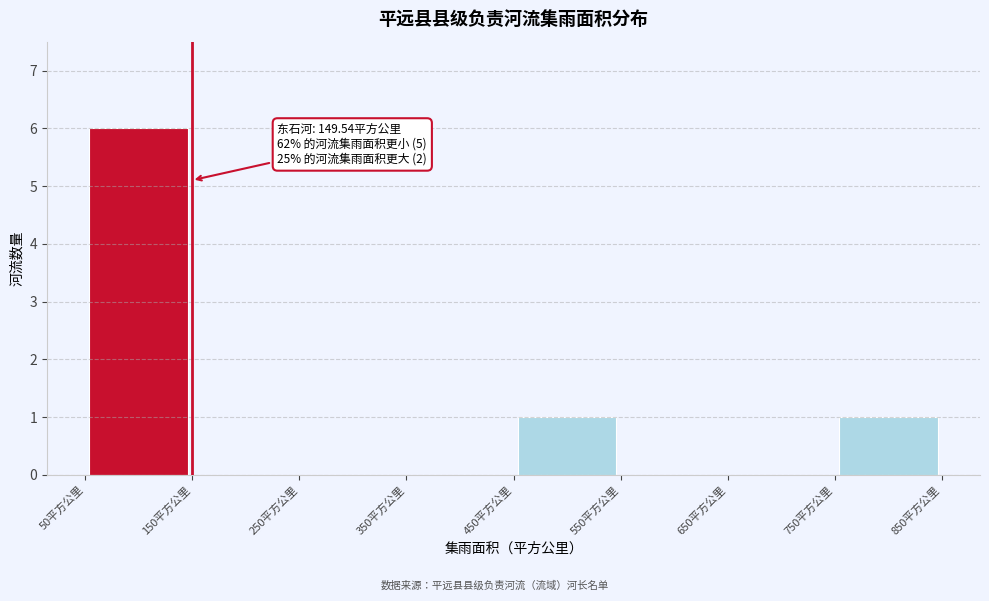

Which range on the x-axis has the tallest bar?

50 to 150